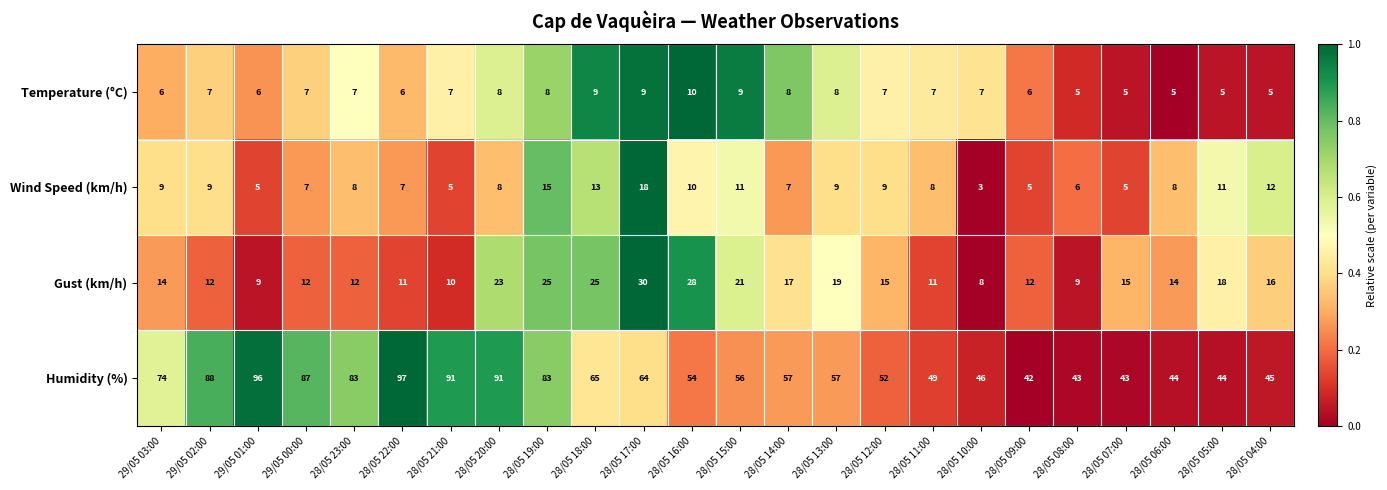

At 28/05 15:00, list the series in order from largest to smallest.

Humidity (%), Gust (km/h), Wind Speed (km/h), Temperature (°C)